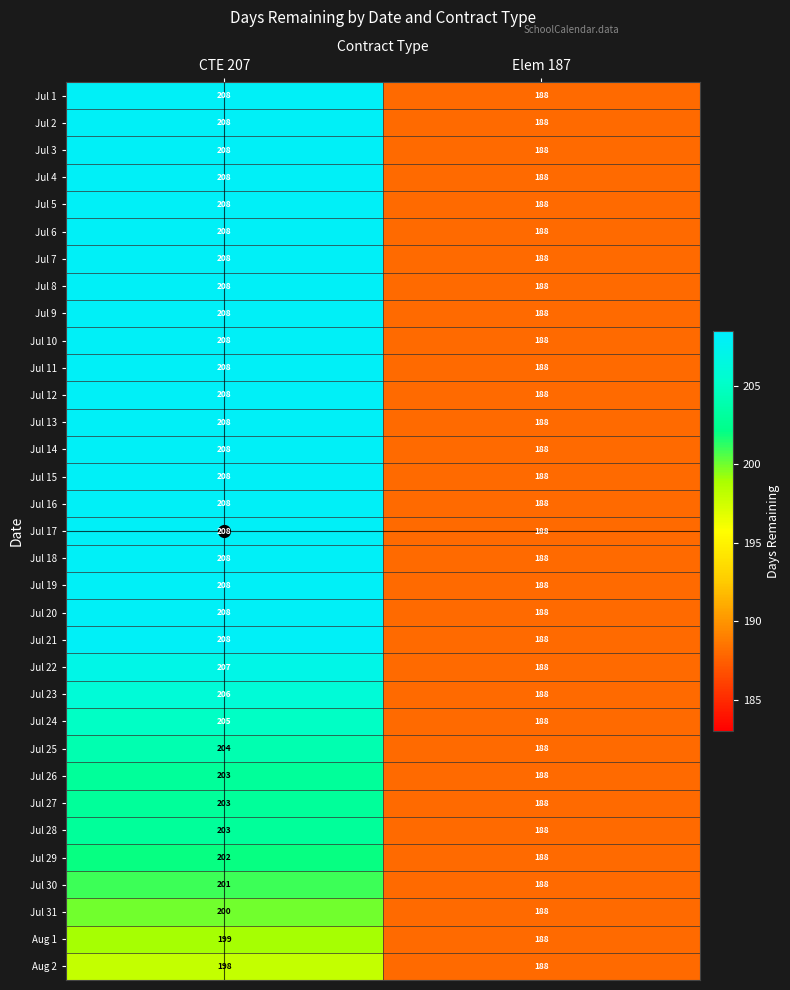

At which category is the sum across all series the highest?

CTE 207